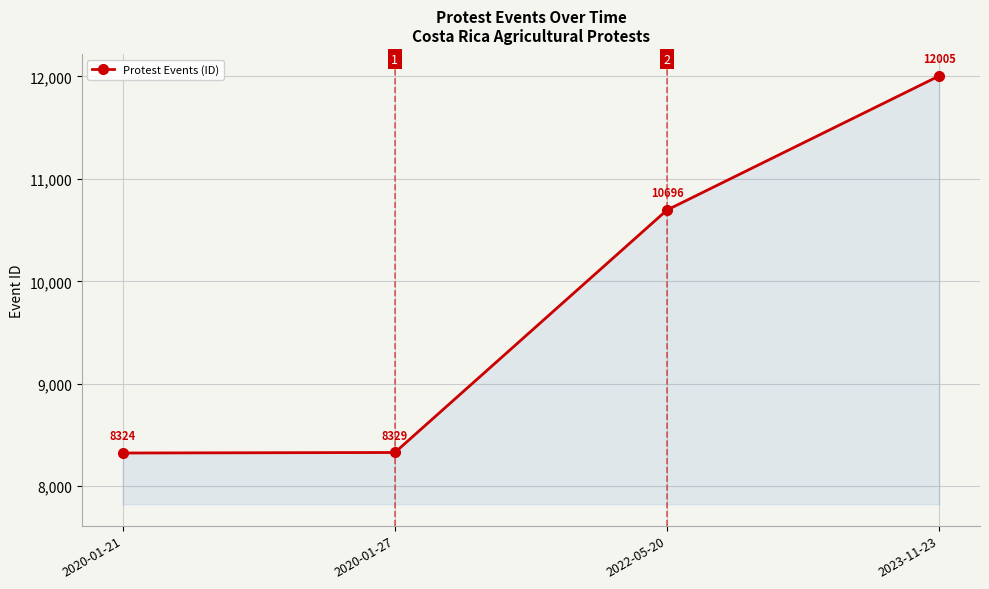

How many values are below 10696?

2